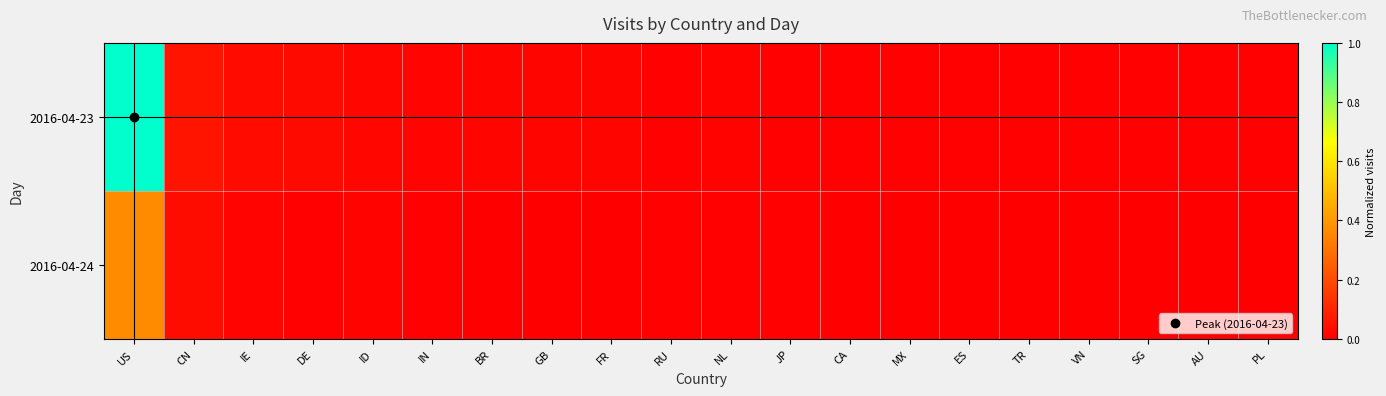

Reading left to right, what are all the values shown in this chart?

2016-04-23: US=1.0	CN=0.1	IE=0.0	DE=0.0	ID=0.0	IN=0.0	BR=0.0	GB=0.0	FR=0.0	RU=0.0	NL=0.0	JP=0.0	CA=0.0	MX=0.0	ES=0.0	TR=0.0	VN=0.0	SG=0.0	AU=0.0	PL=0.0
2016-04-24: US=0.4	CN=0.0	IE=0.0	DE=0.0	ID=0.0	IN=0.0	BR=0.0	GB=0.0	FR=0.0	RU=0.0	NL=0.0	JP=0.0	CA=0.0	MX=0.0	ES=0.0	TR=0.0	VN=0.0	SG=0.0	AU=0.0	PL=0.0